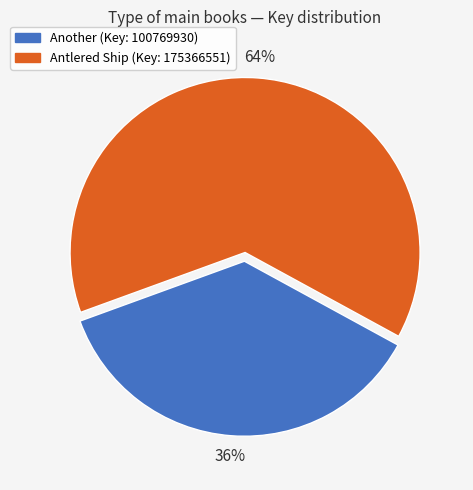

Which category accounts for the majority?

Antlered Ship (Key: 175366551)